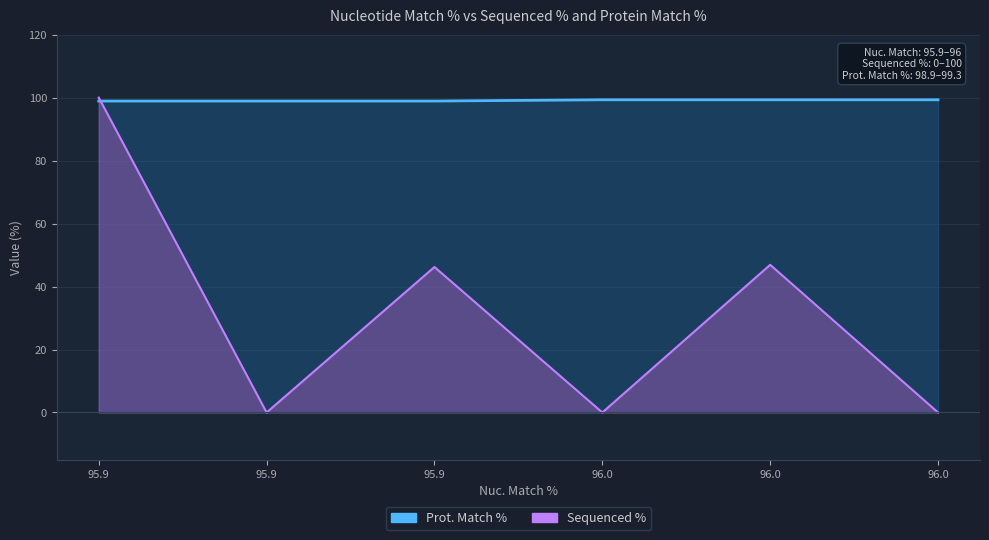

Is it true that the value at 96.0 is 159.1?

False